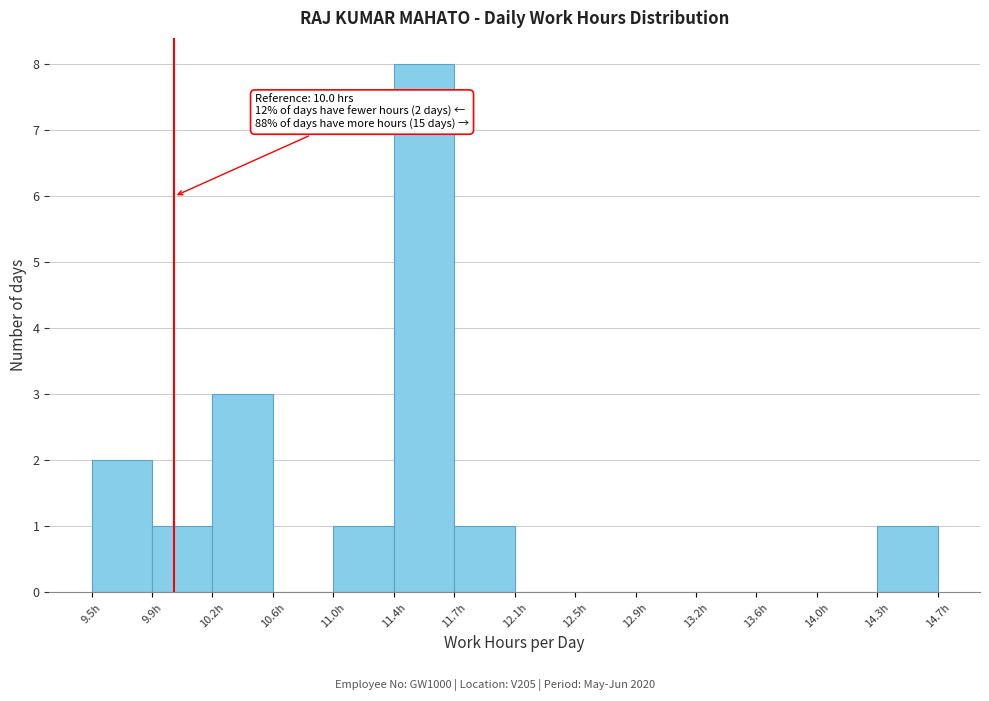

Which range on the x-axis has the tallest bar?

11.35 to 11.75